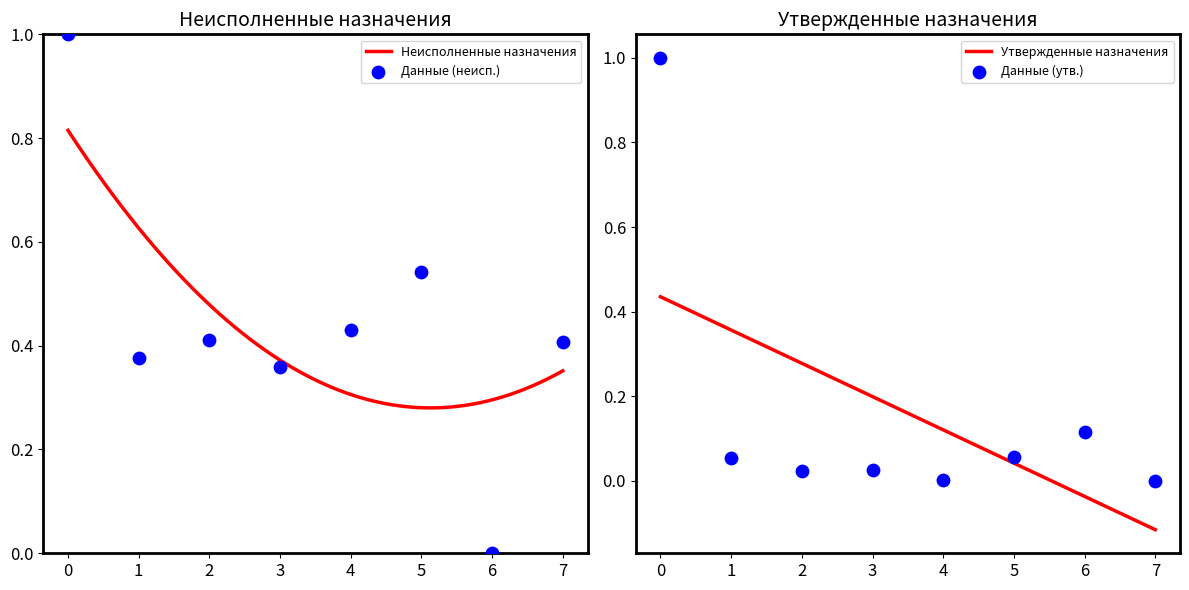

Which series contains the highest Y value?

Неисполненные назначения (col_5)